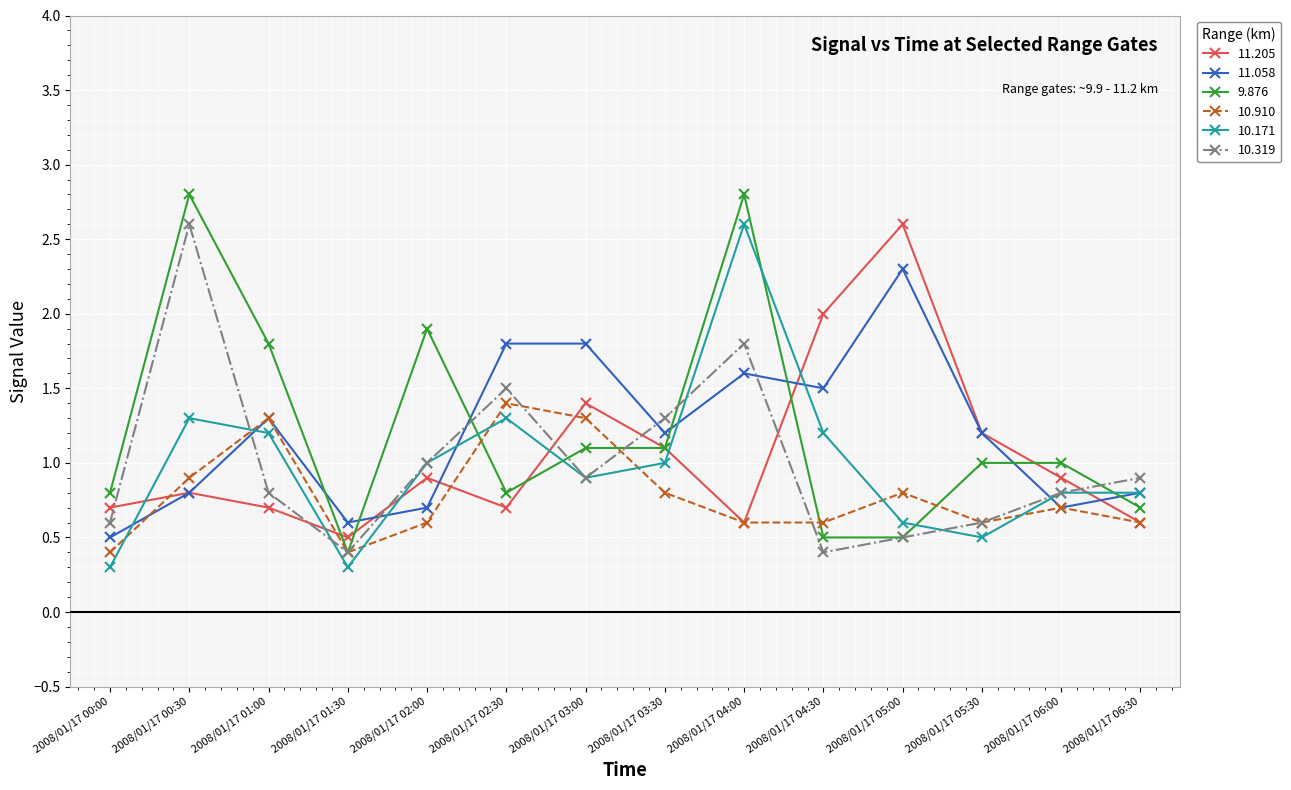

Does the chart have visible grid lines?

Yes